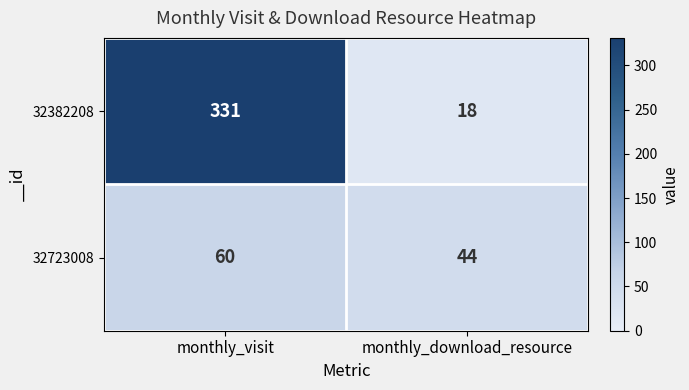

At which category does the chart reach its minimum across all series?

monthly_download_resource